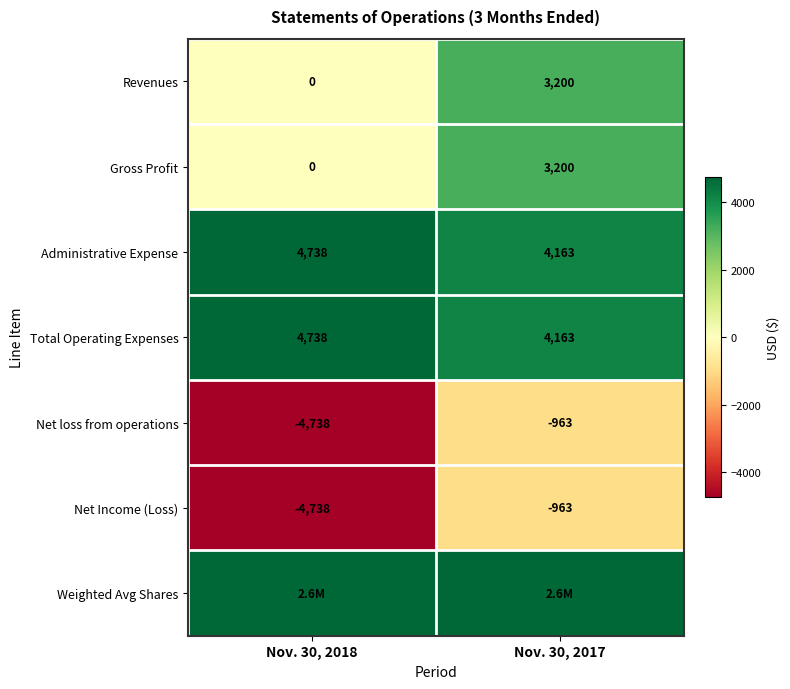

At which category is the sum across all series the highest?

Nov. 30, 2017